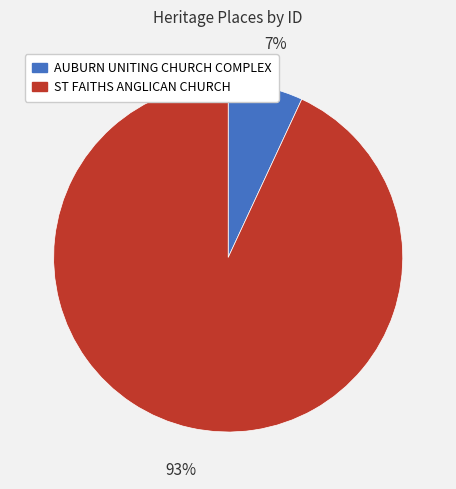

To the nearest percent, what is the combined percentage of AUBURN UNITING CHURCH COMPLEX and ST FAITHS ANGLICAN CHURCH?

100%